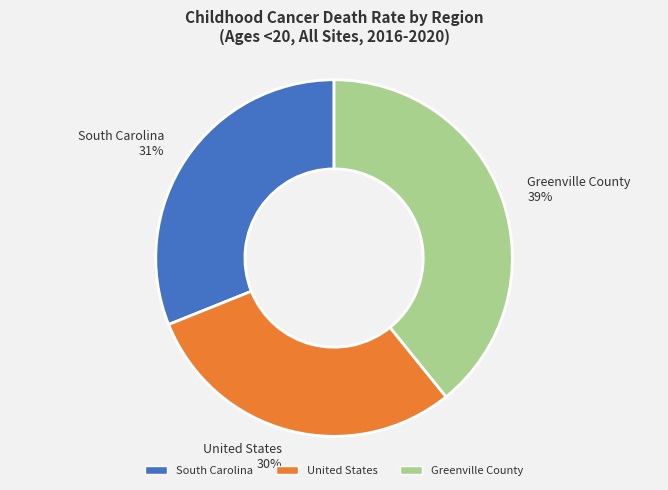

To the nearest percent, what is the combined percentage of South Carolina and Greenville County?

70%